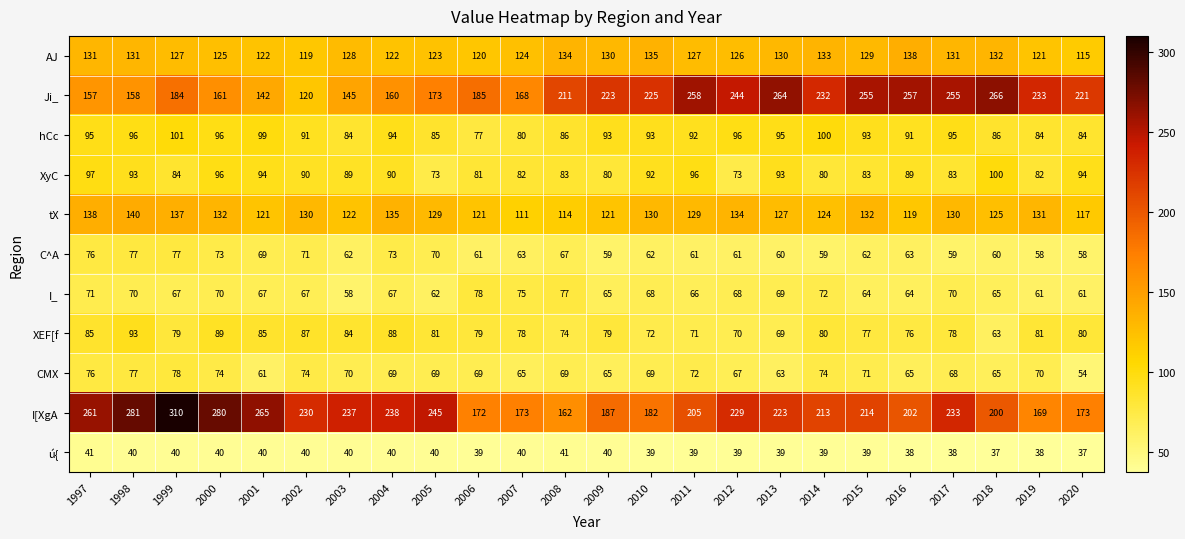

Rank the series at 2008 from lowest to highest value.

ú{, C^A, CMX, XEF[f, I_, XyC, hCc, tX, AJ, I[XgA, Ji_